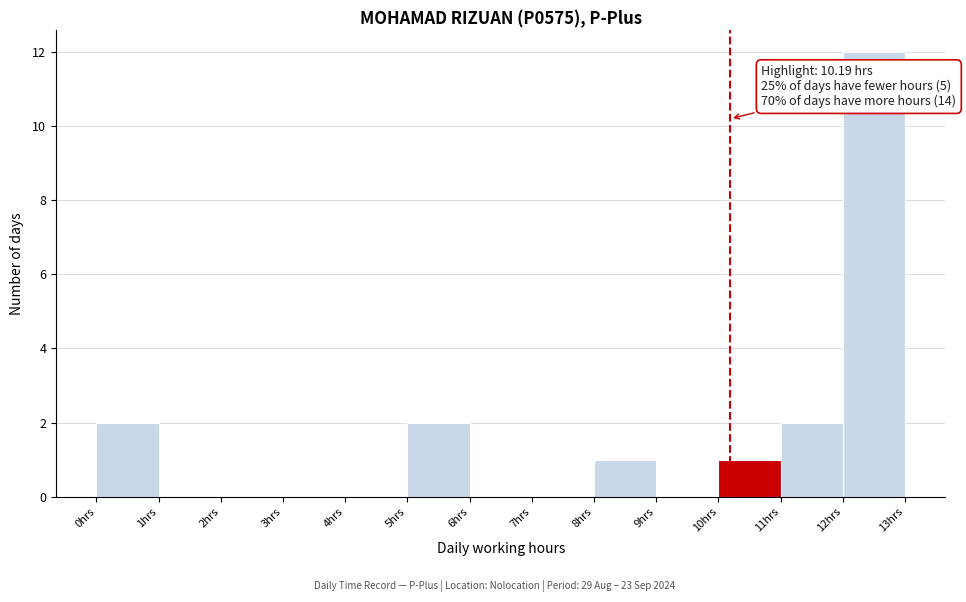

Over which range of the x-axis is the bar tallest?

12 to 13